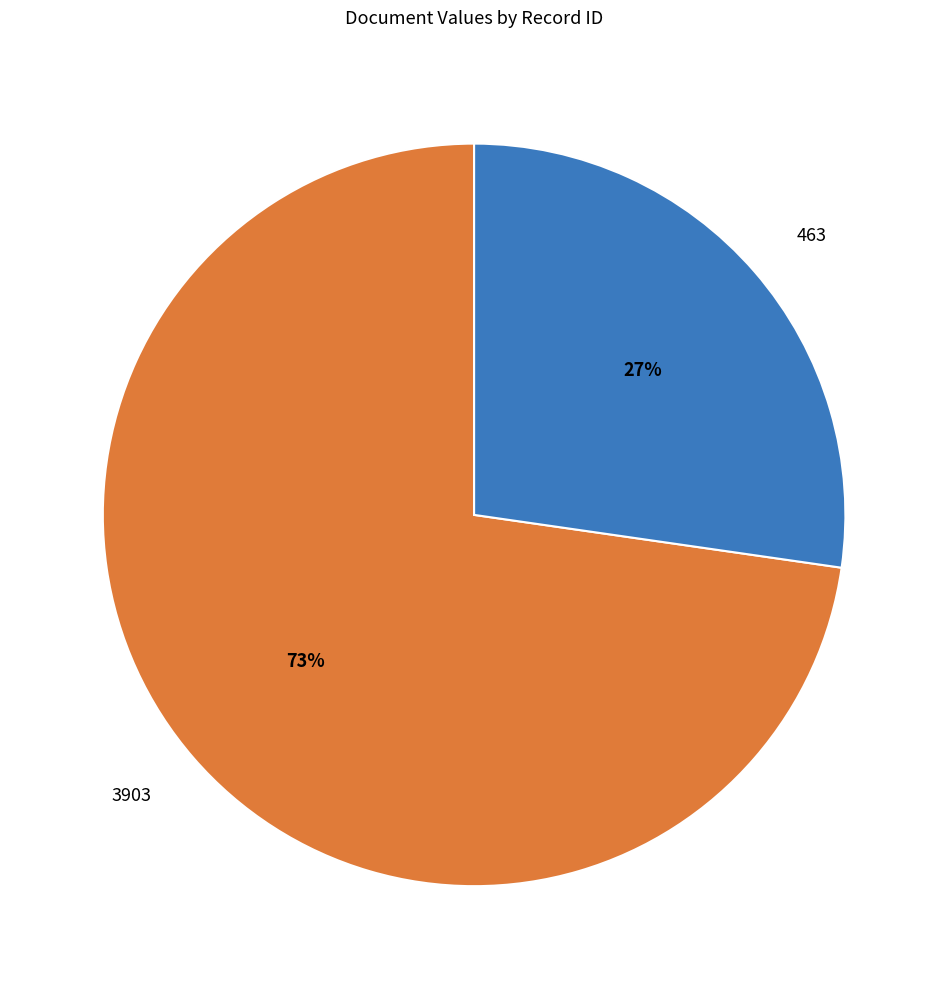

To the nearest percent, what percentage of the pie is 463?

27%